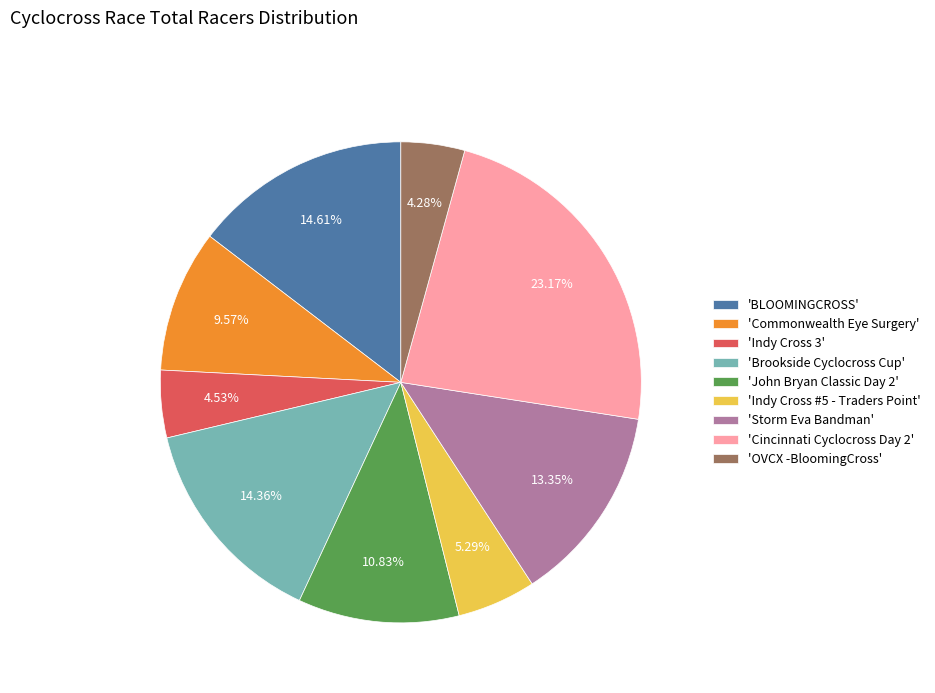

Is there a majority slice in this chart?

No